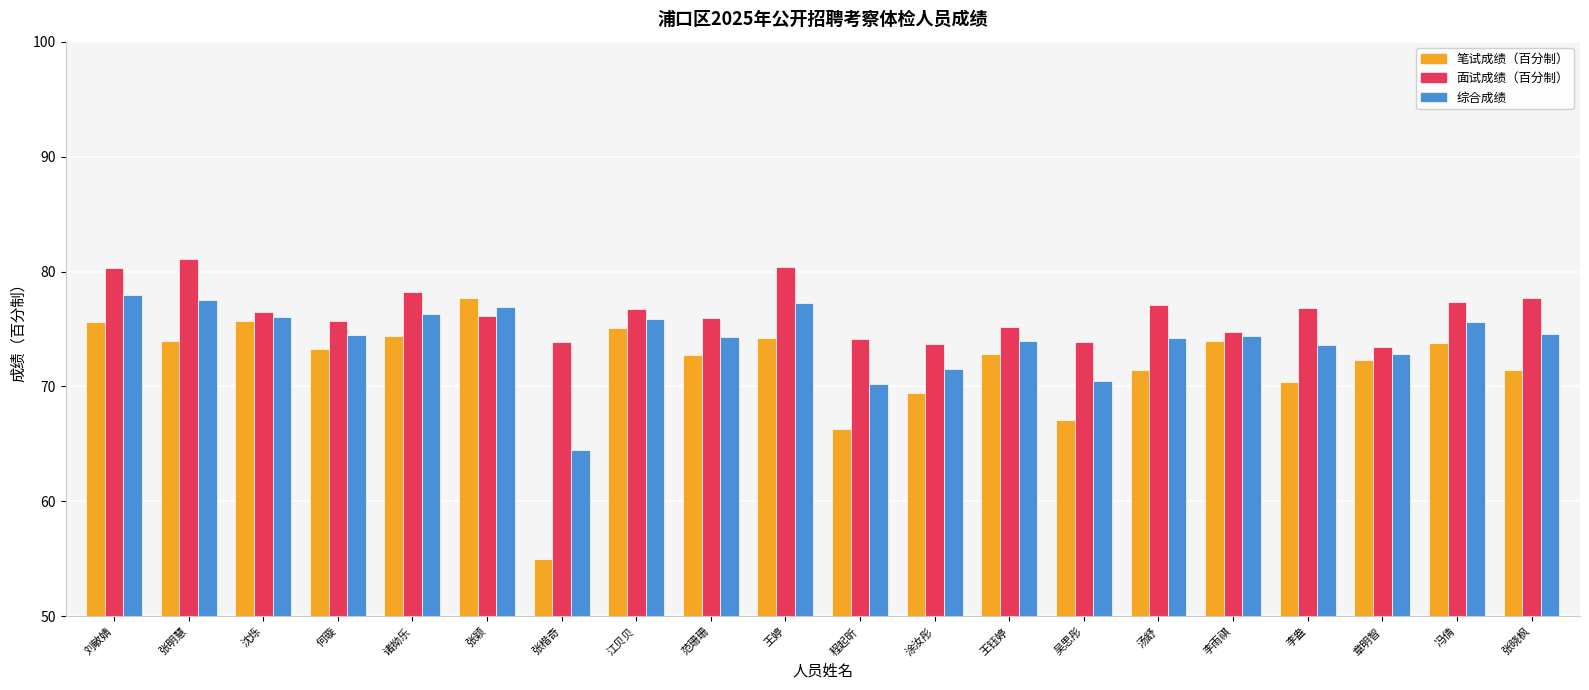

At which category is the sum across all series the highest?

刘敏婧